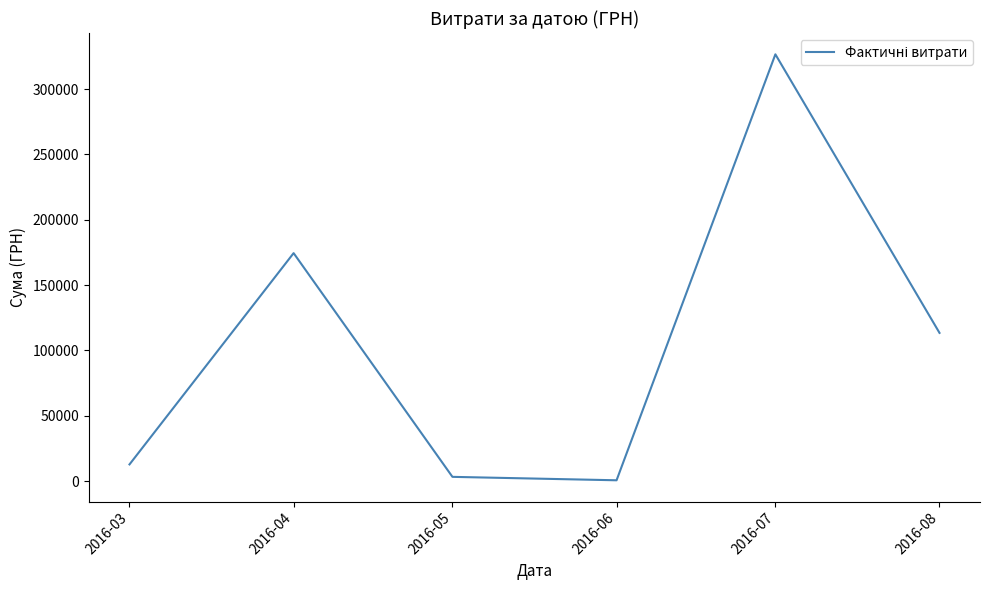

What is the difference between the maximum and minimum values?

325972.3